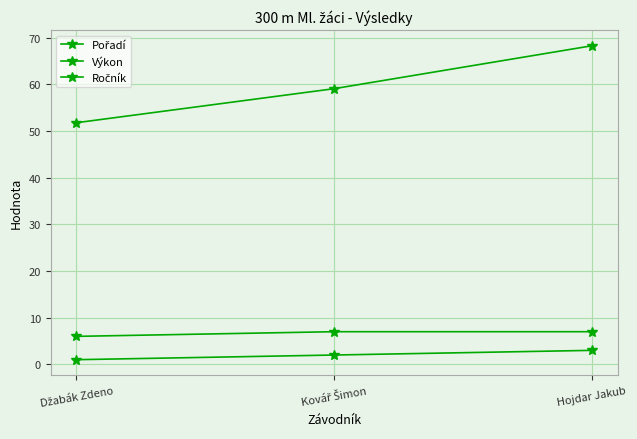

How many series are shown in this chart?

3